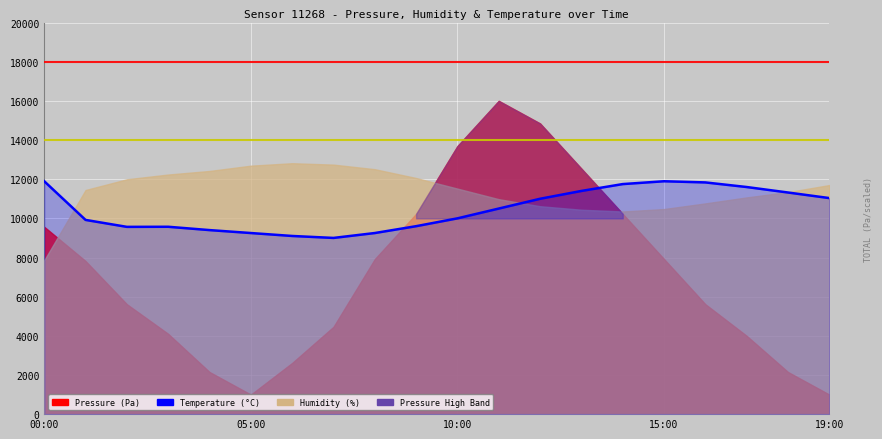

What position from the left is 11?

12